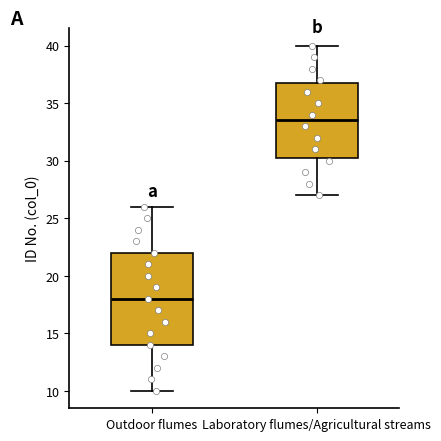

Comparing the boxes themselves (not the whiskers), which one is the tallest?

Outdoor flumes